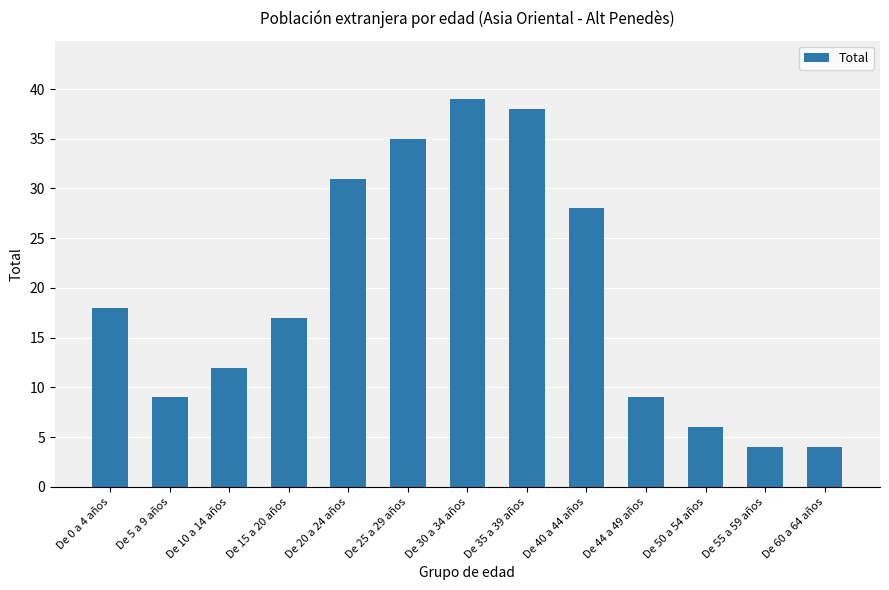

The chart shows a value of 12 at De 10 a 14 años. True or false?

True